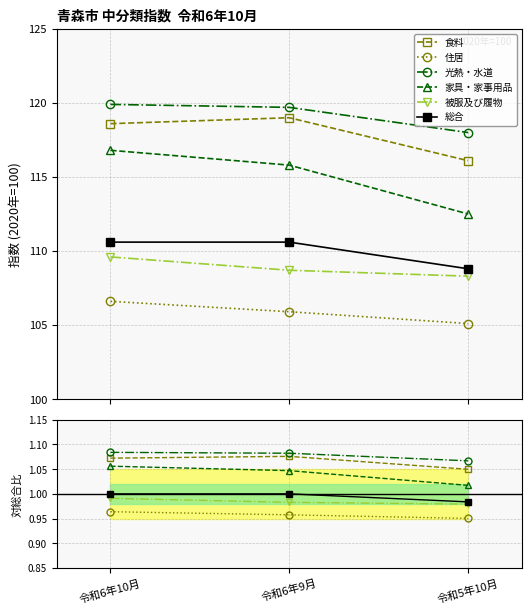

Is the value of 家具・家事用品 at 令和5年10月 greater than the value of 食料 at 令和5年10月?

No